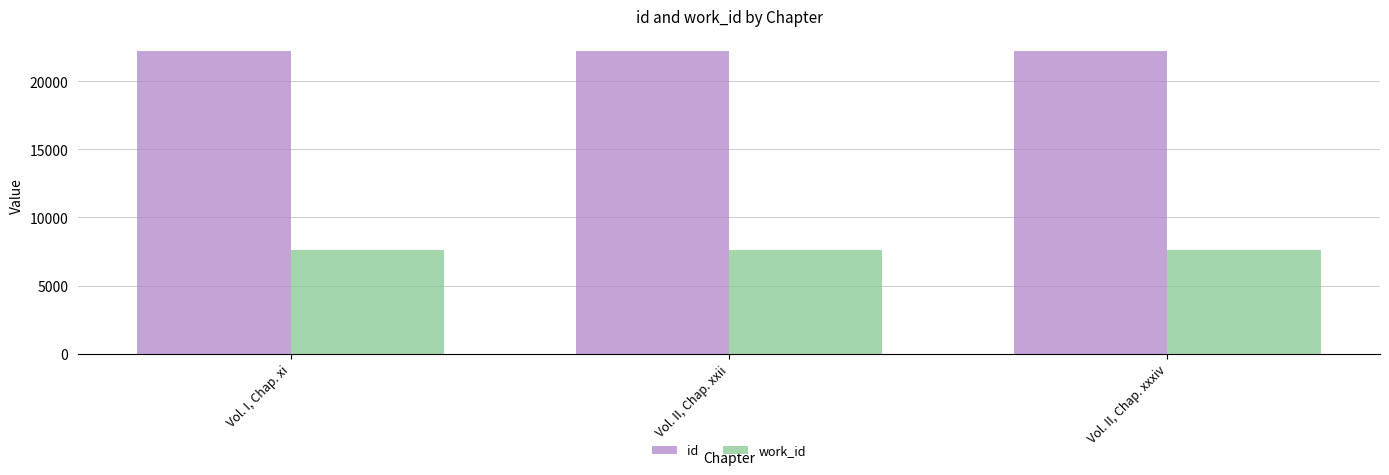

The value of id at Vol. II, Chap. xxii is 33834. True or false?

False